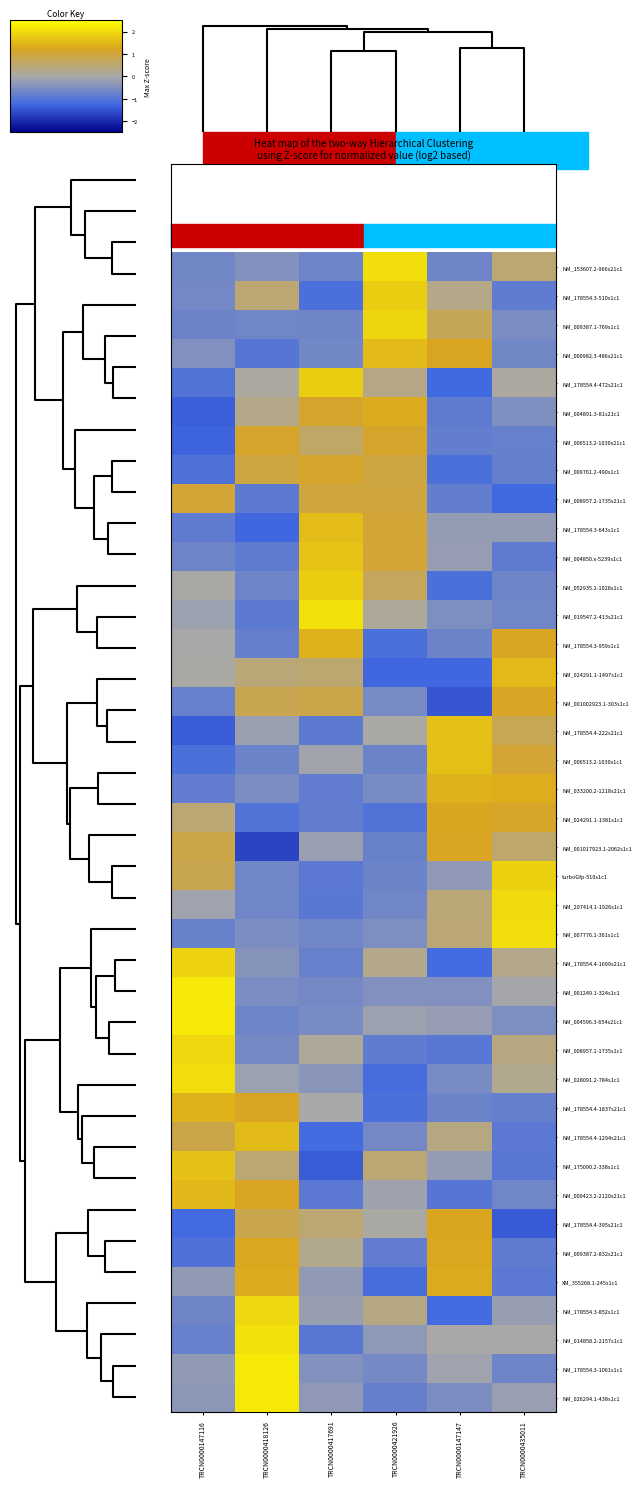

What is the maximum value shown in the chart?

2.2